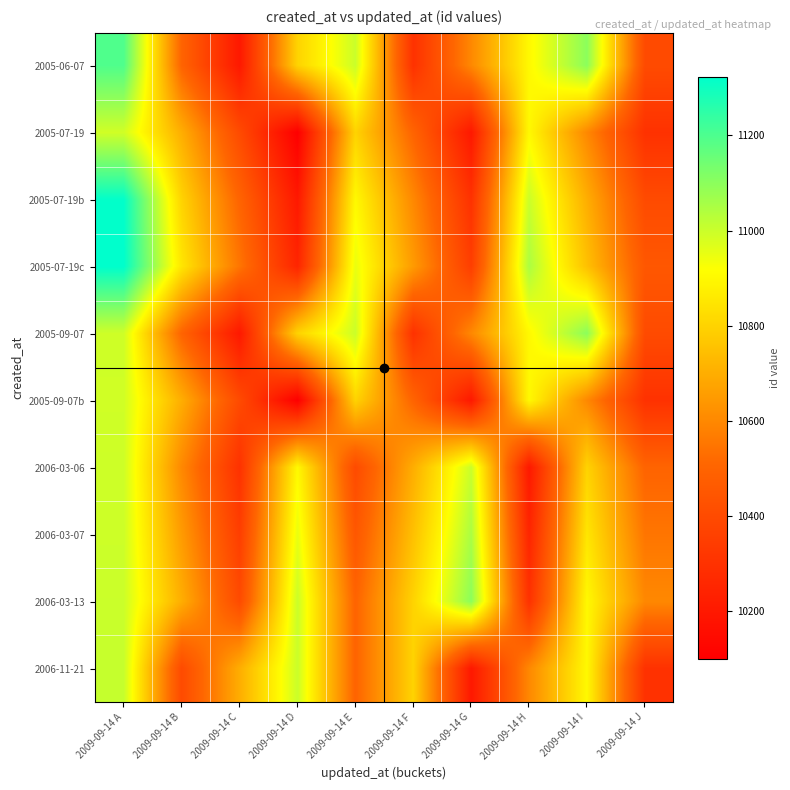

How many series are shown in this chart?

10